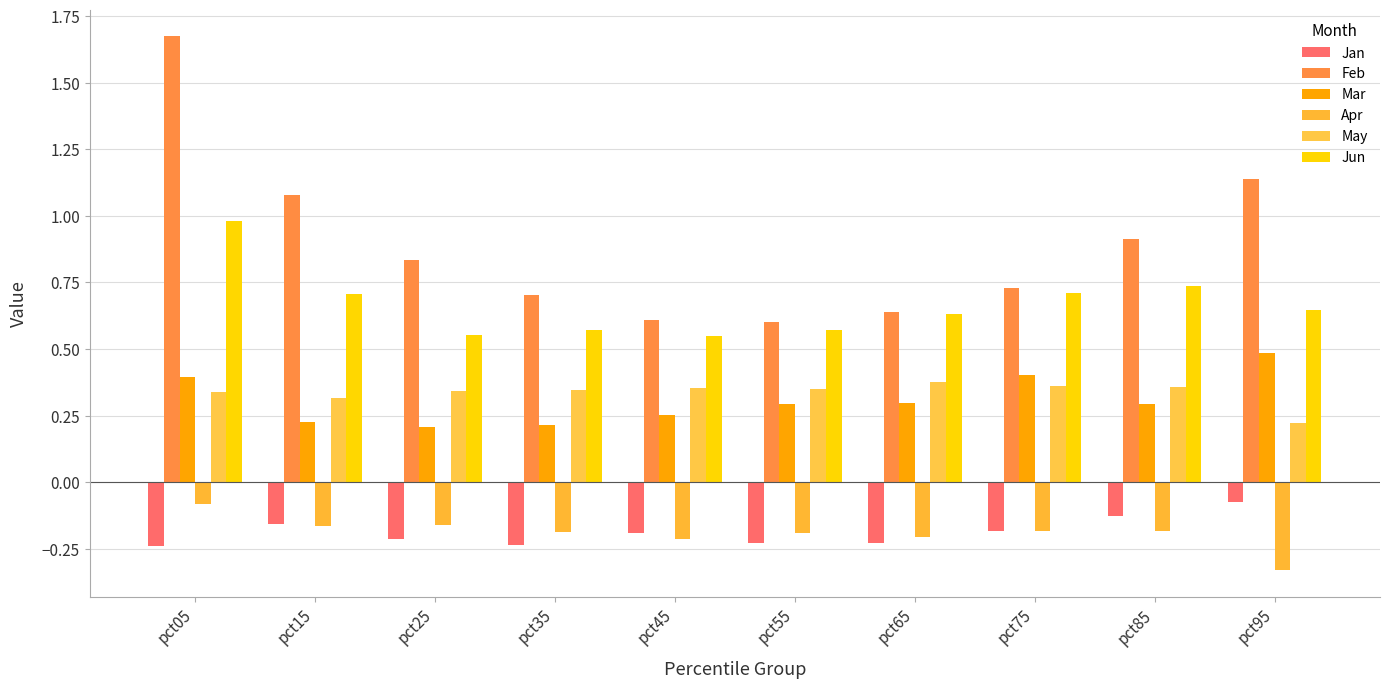

What is the difference between the maximum and minimum values in the May series?

0.2